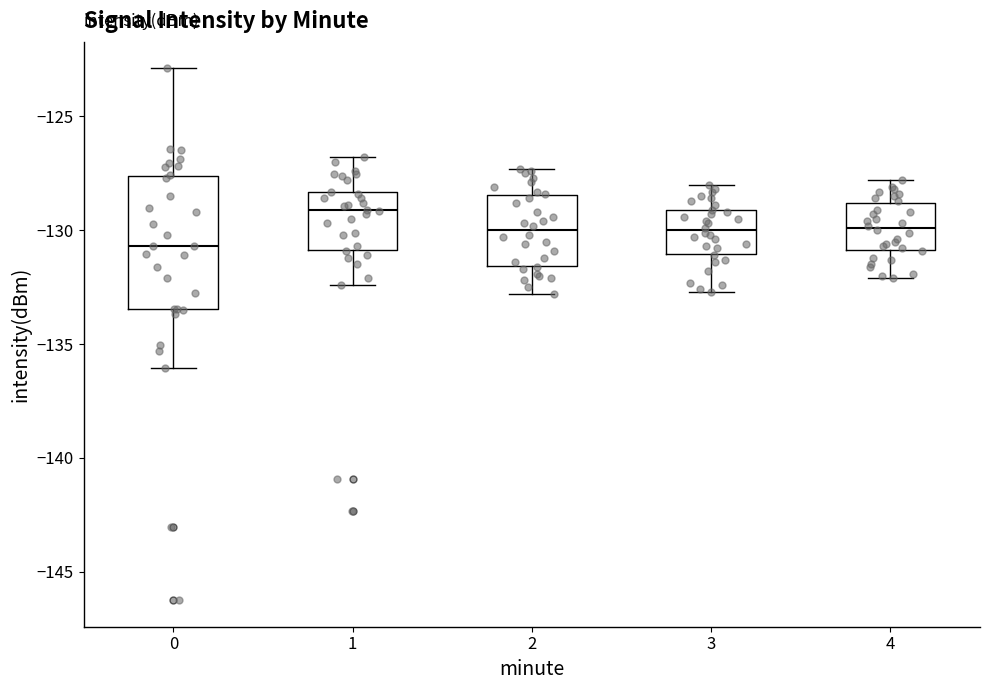

Where does the upper whisker of the box at x = 0 end on the y-axis? The values are not printed on the chart, so give them approximately, as read against the axis.

-123.0